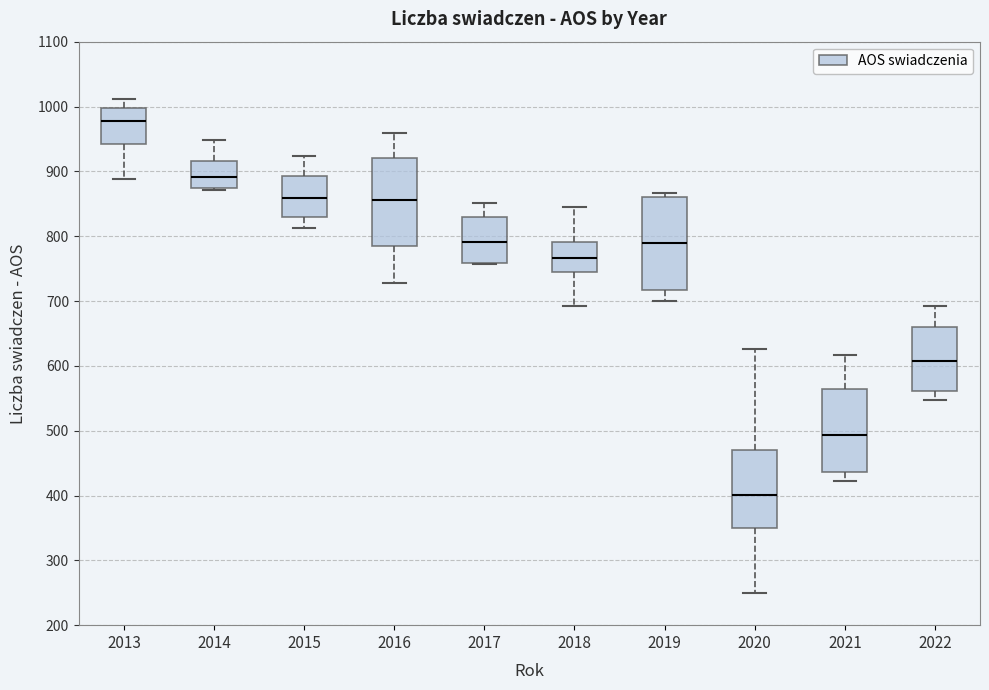

Which box's median line is the highest?

2013